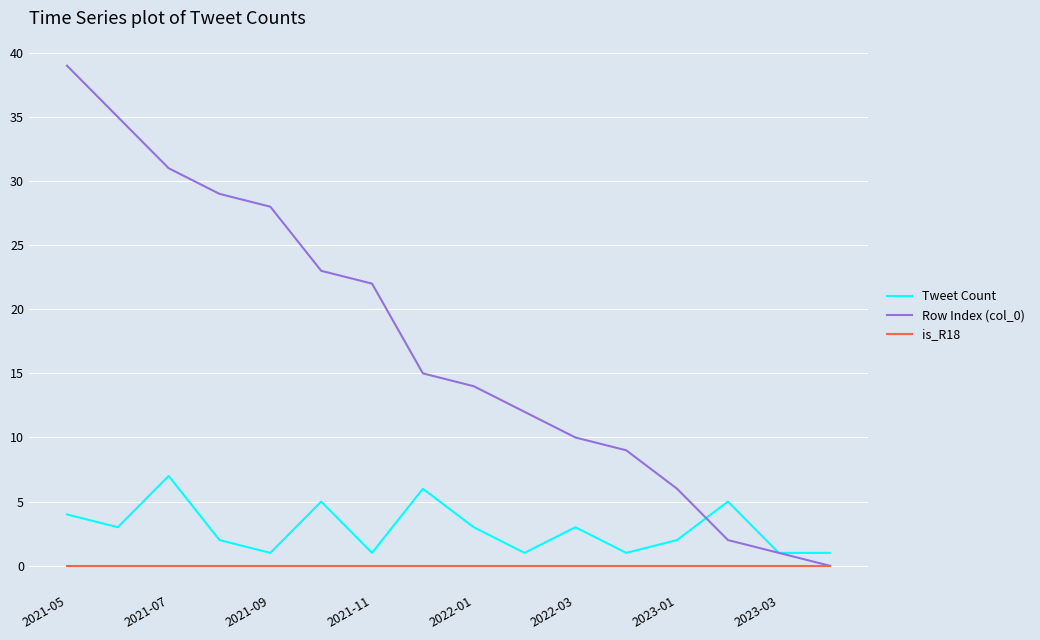

True or false: Tweet Count and is_R18 intersect in this chart.

False